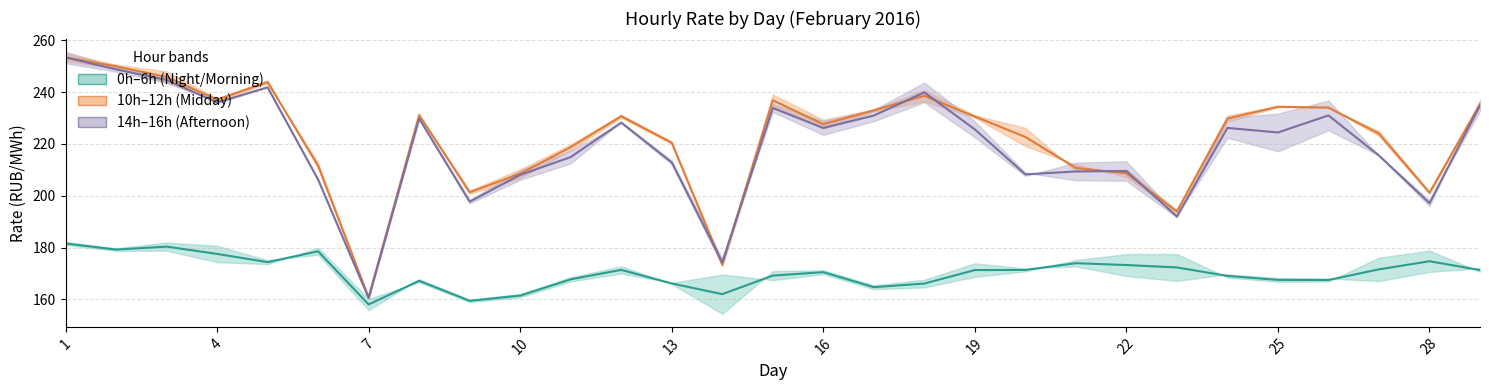

What is the value of the 14h–16h midline point at the 22nd from the left?

209.5